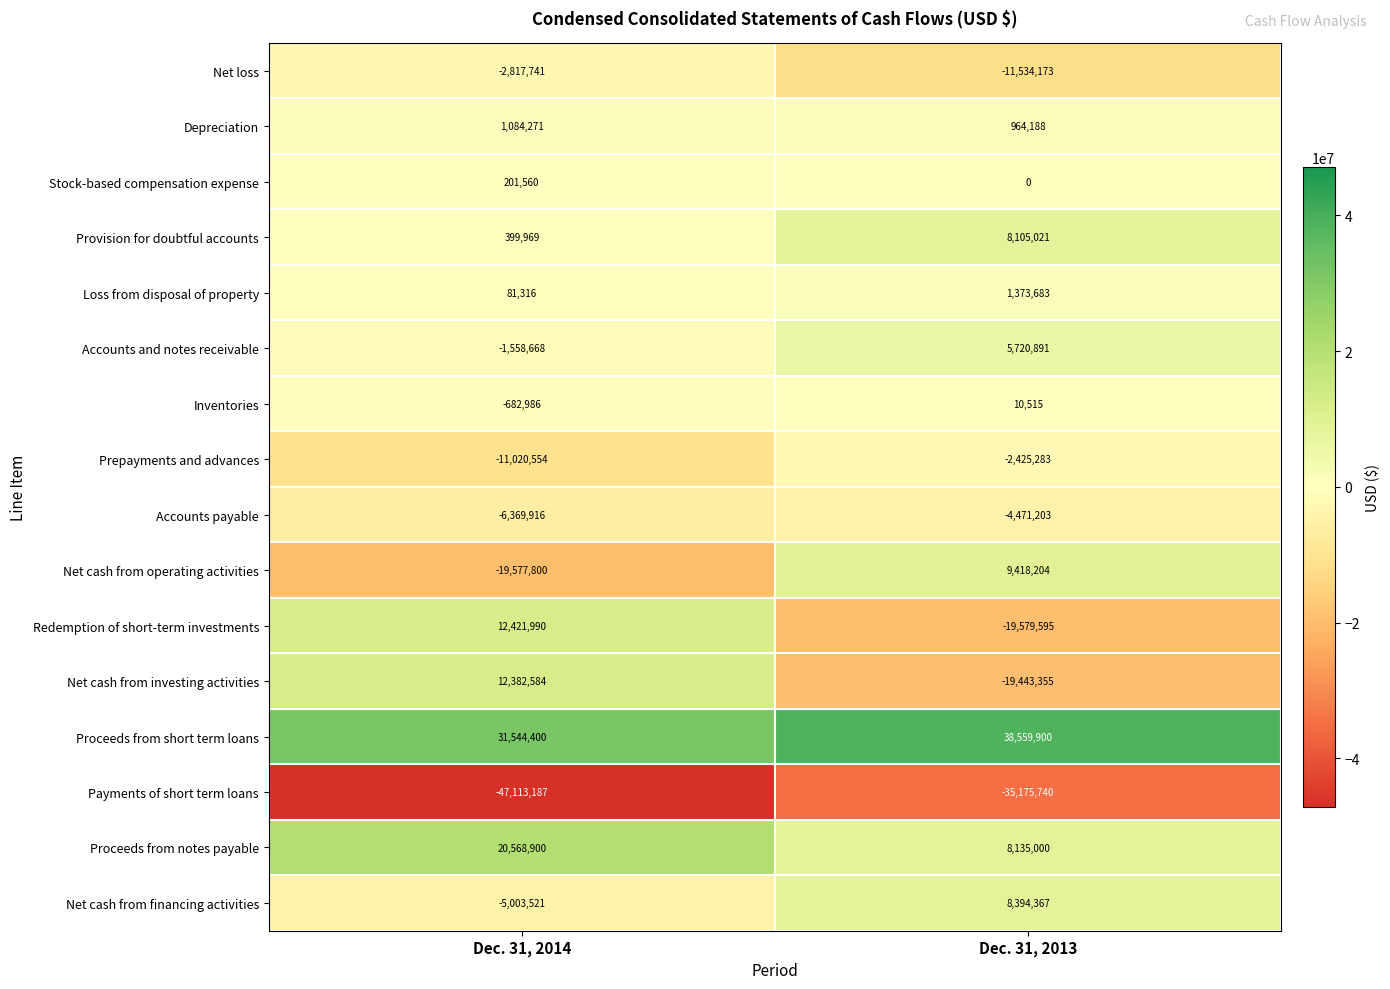

What is the average value of the Proceeds from short term loans series?

35052150